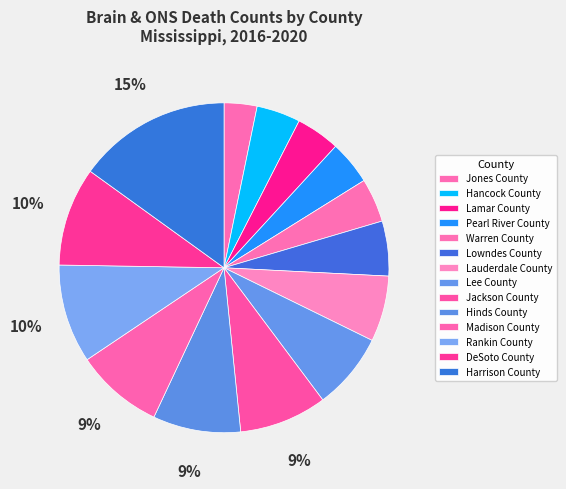

Is it true that DeSoto County is 15% of the pie?

False